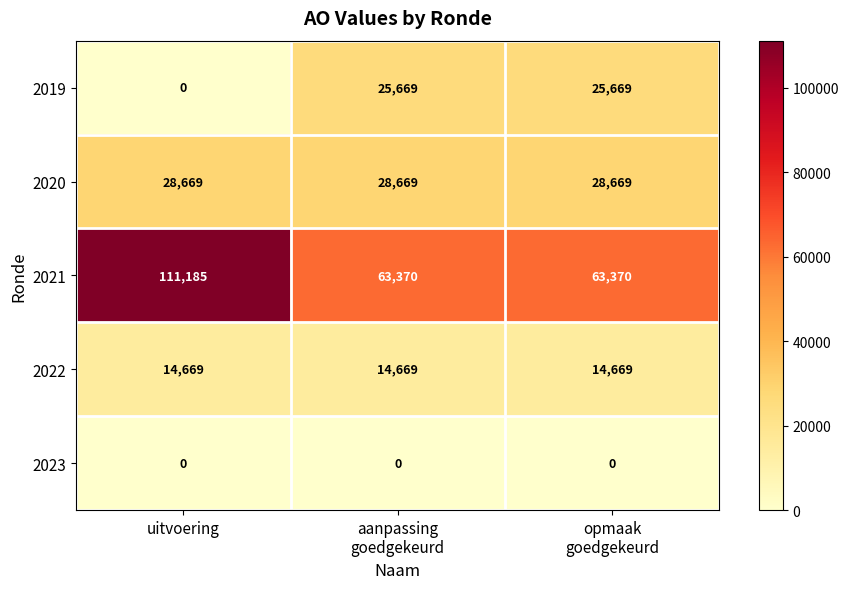

True or false: 2021 has a value of 33073 at uitvoering.

False